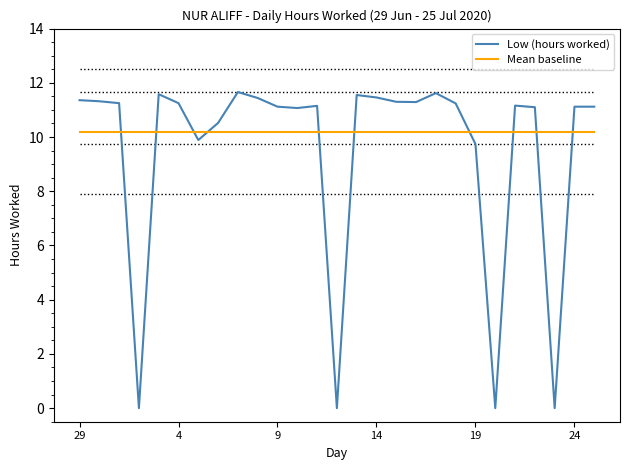

What are all the series names shown in the legend?

Low (hours worked), Mean baseline